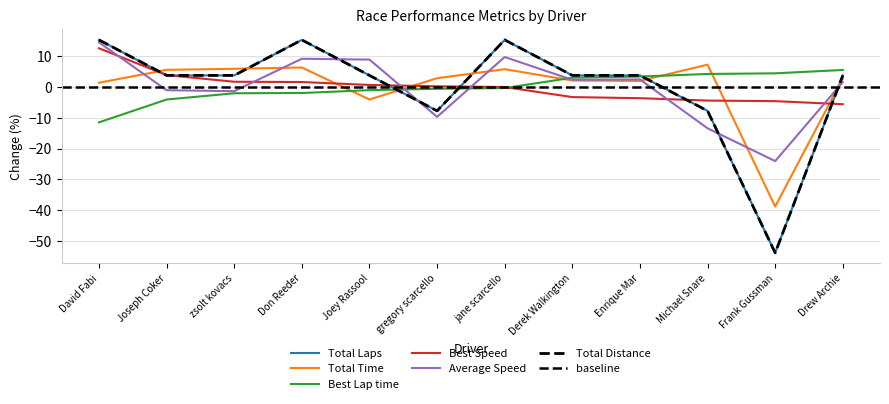

What is the difference between the Average Speed values at David Fabi and zsolt kovacs?

15.9